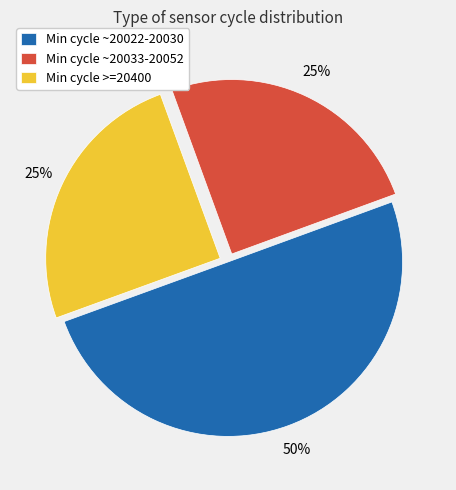

To the nearest percent, what portion does Min cycle >=20400 represent?

25%